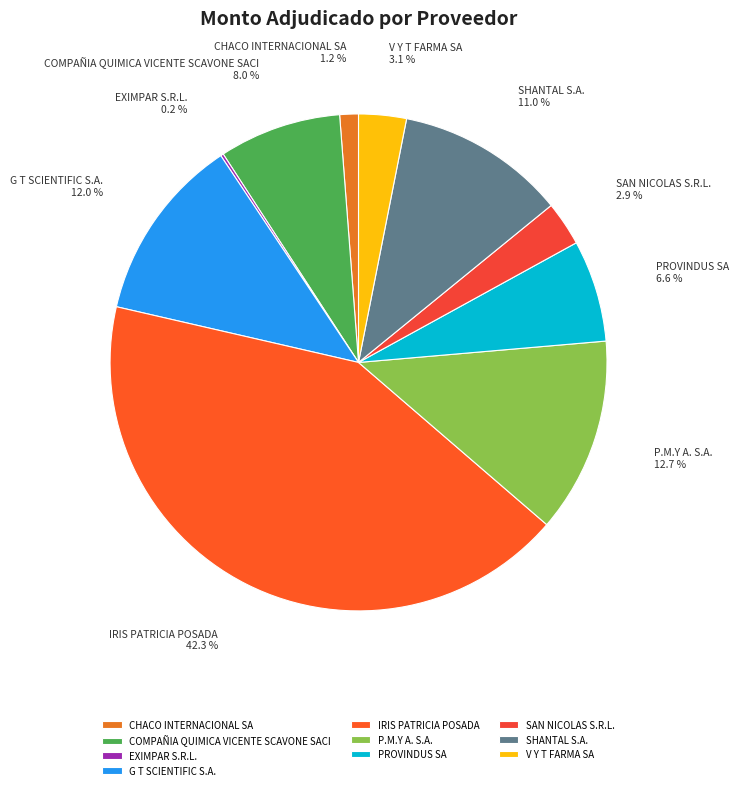

Approximately how many times larger is the value at V Y T FARMA SA compared to SHANTAL S.A.?

0.3